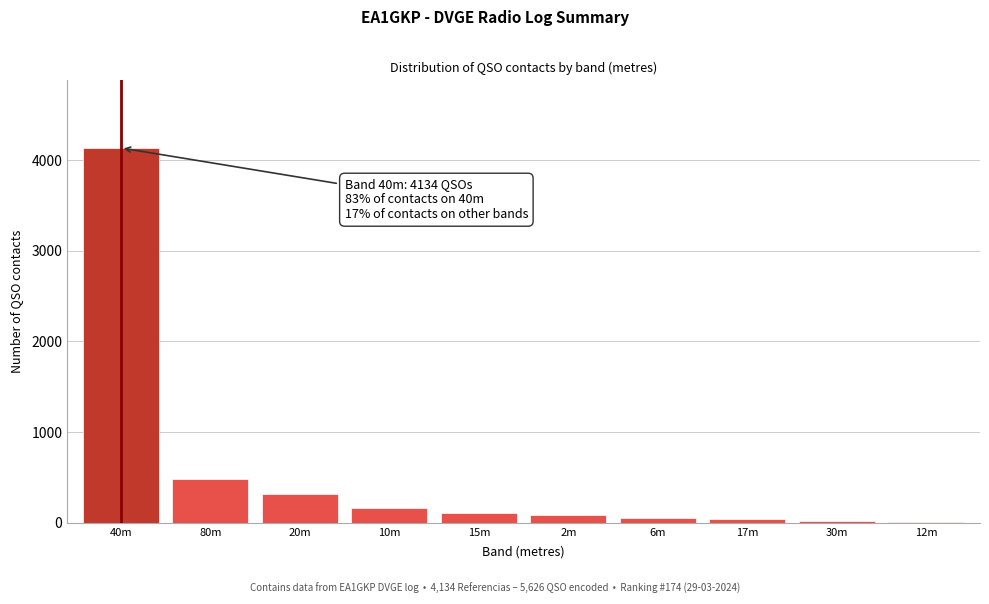

What is the greatest value displayed?

4134